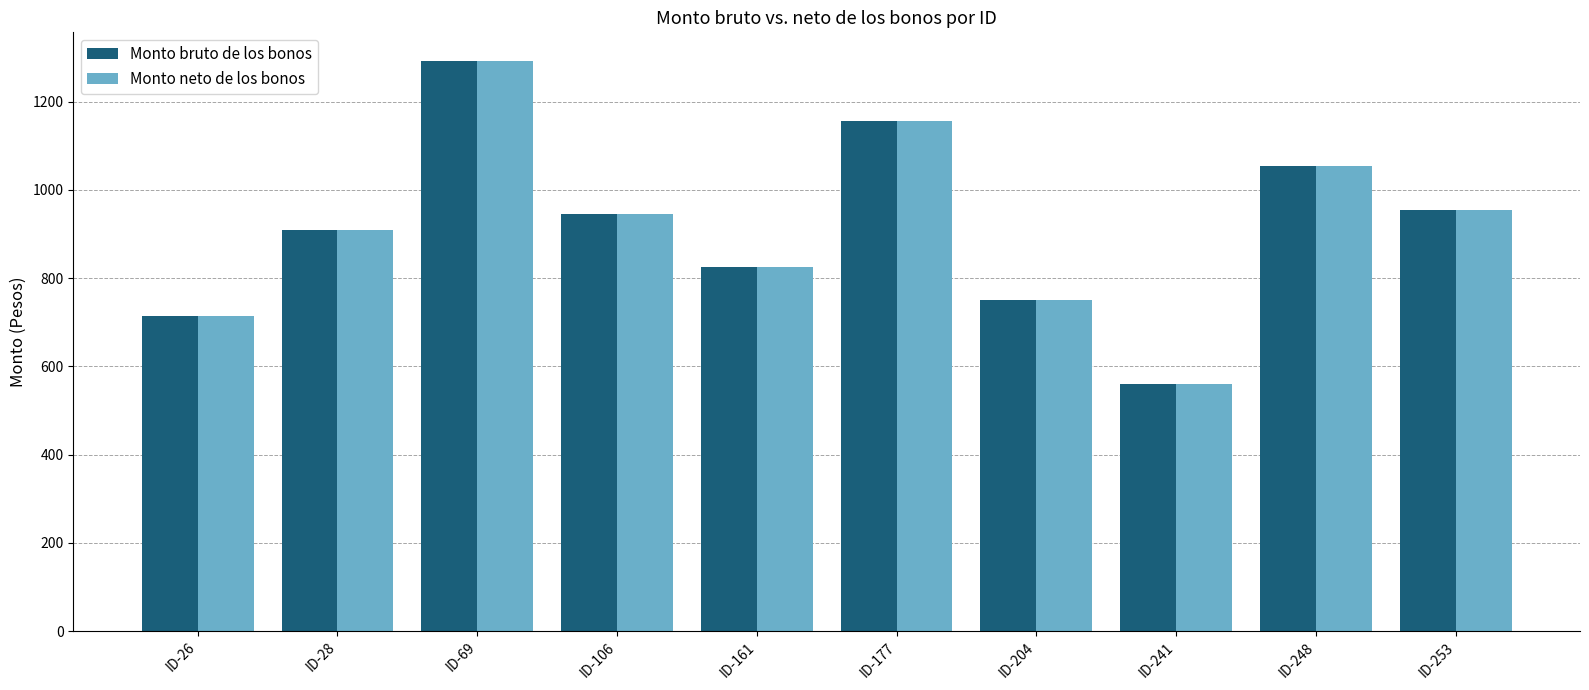

At which category is the sum across all series the highest?

ID-69